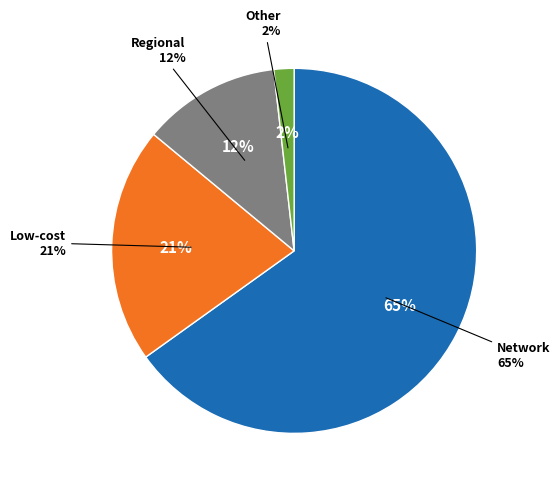

Which slice is the smallest?

Other